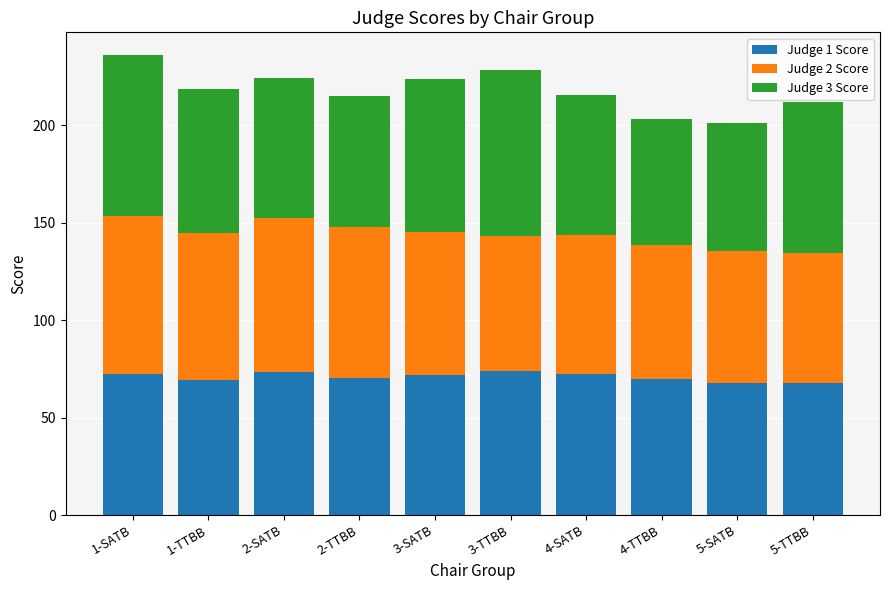

What is the maximum value for Judge 1 Score?

73.9